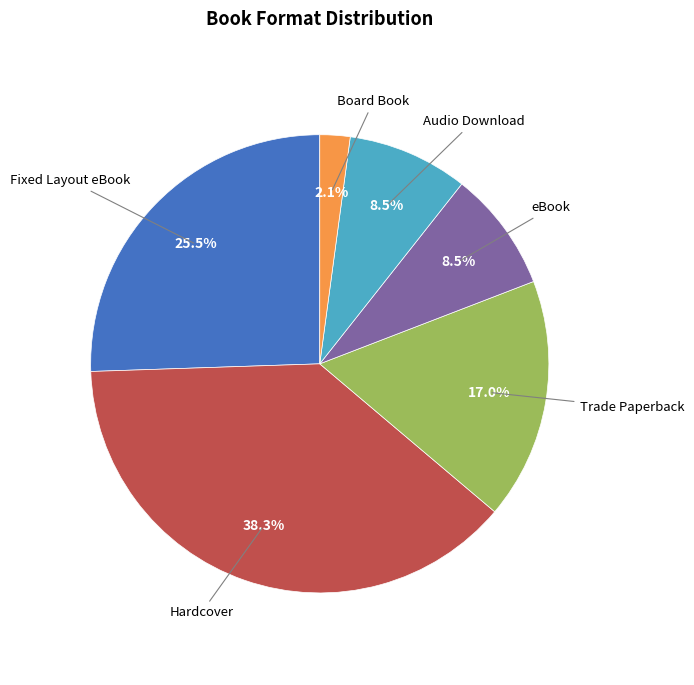

Is there a majority slice in this chart?

No